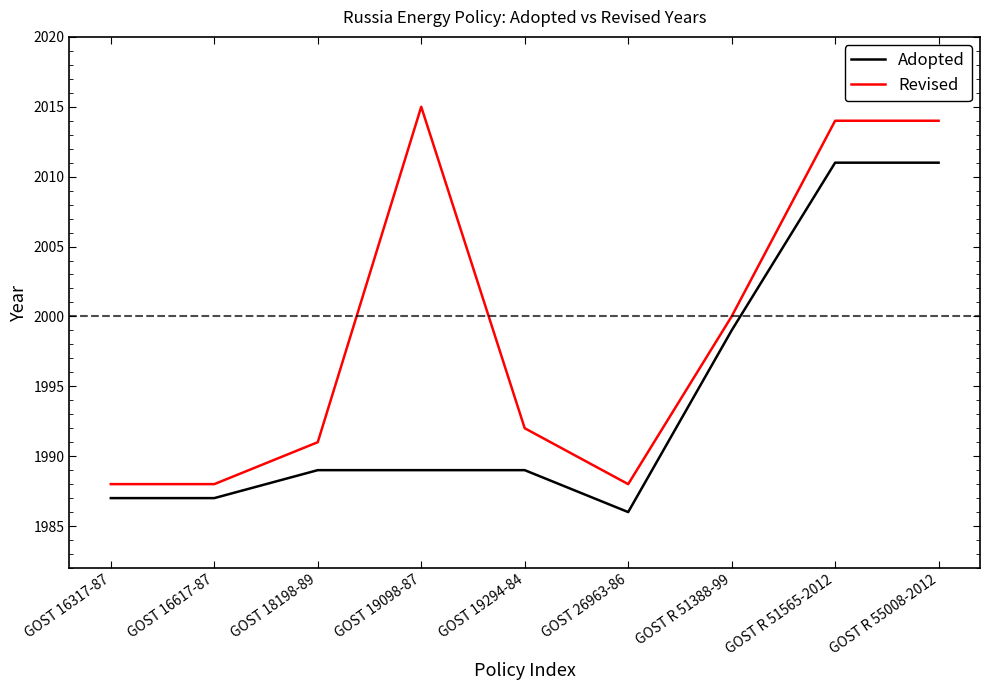

True or false: Revised and Adopted cross at least once.

False